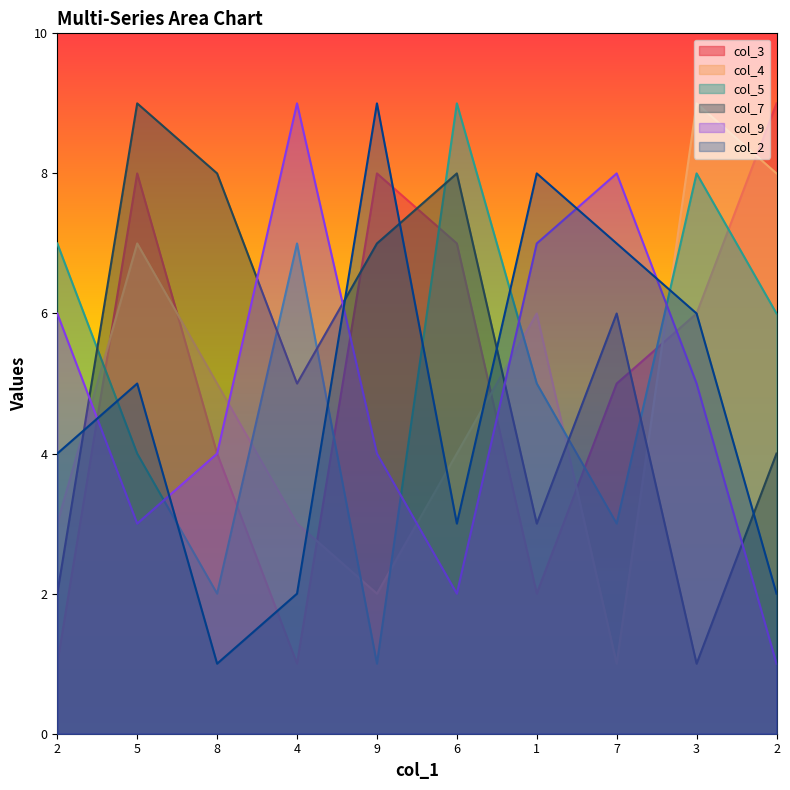

Between 7 and 2, which series saw the biggest shift?

col_4